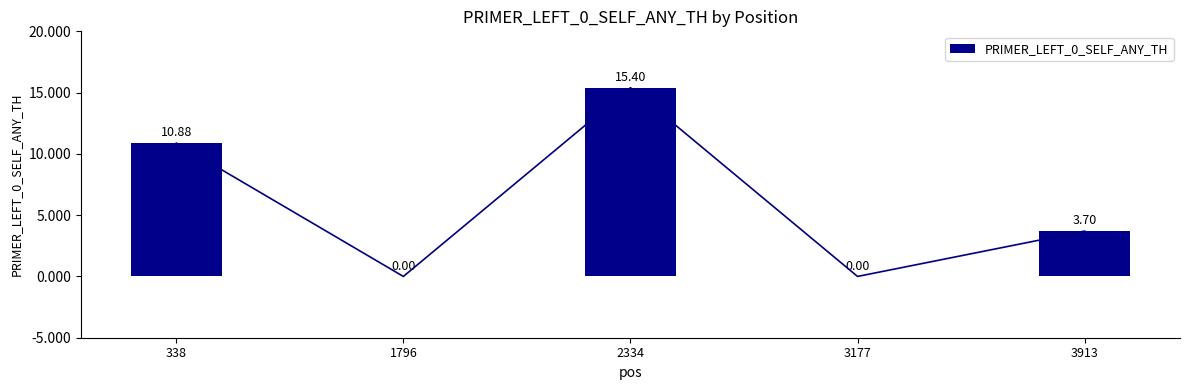

Reading left to right, extract all data points from this chart.

338=10.9	1796=0.0	2334=15.4	3177=0.0	3913=3.7